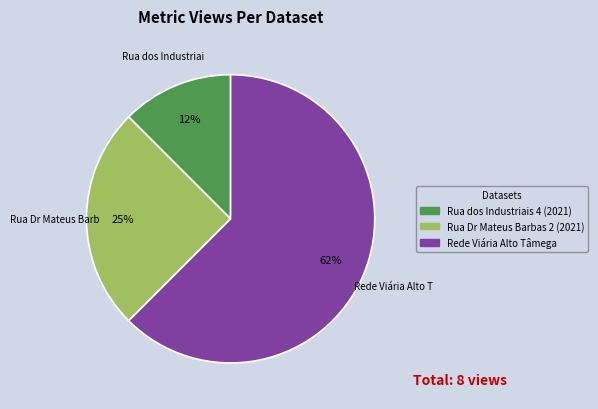

To the nearest percent, what is the average slice percentage?

33%